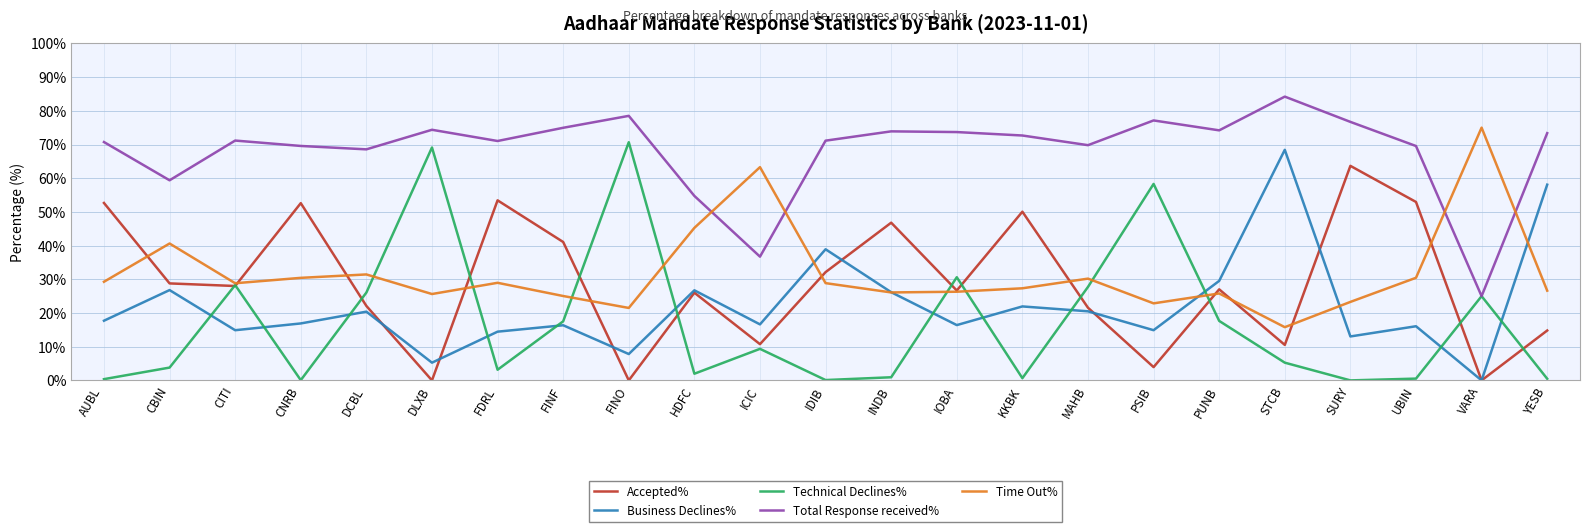

At which label does Business Declines% reach its peak?

STCB